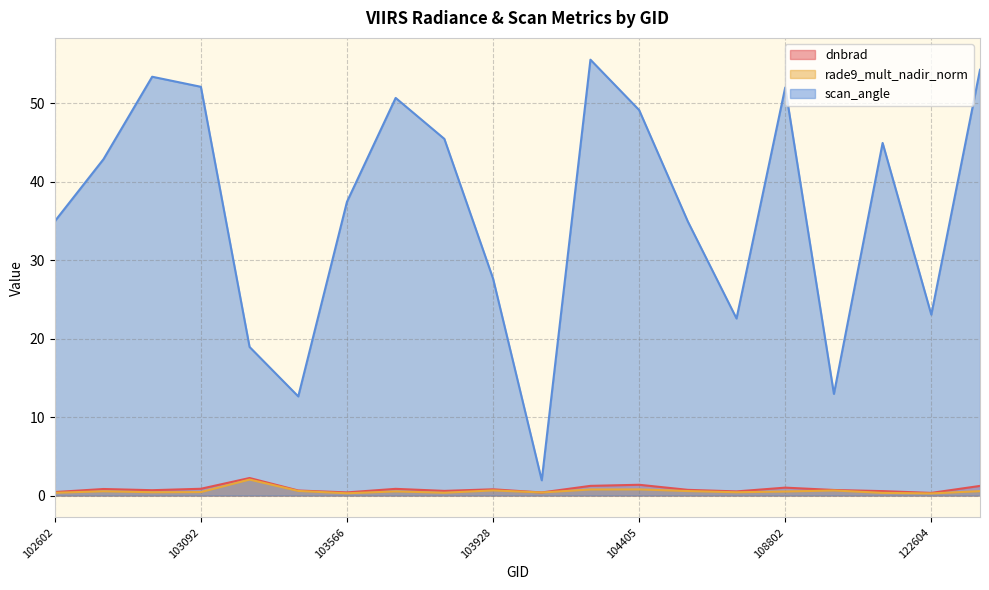

What is the lowest value of the dnbrad series?

0.3